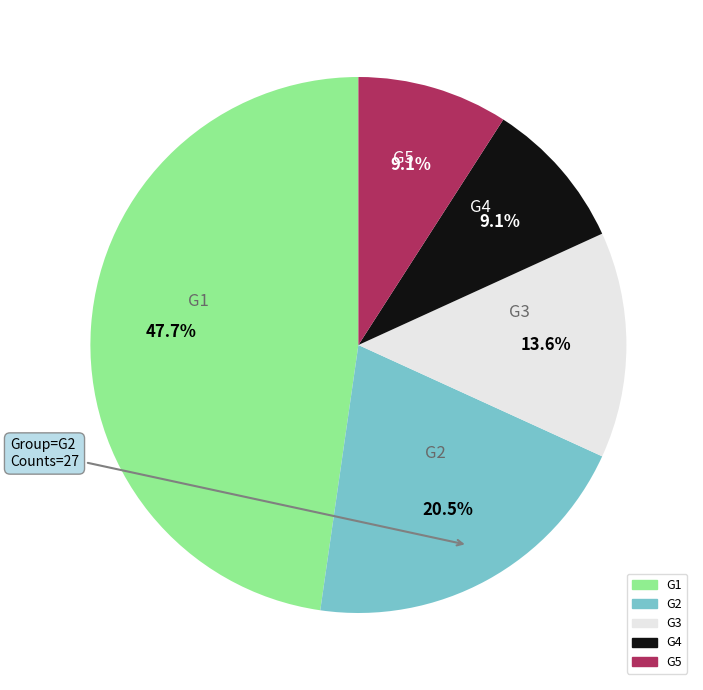

To the nearest percent, what is the difference between the largest and smallest slice percentages?

39%